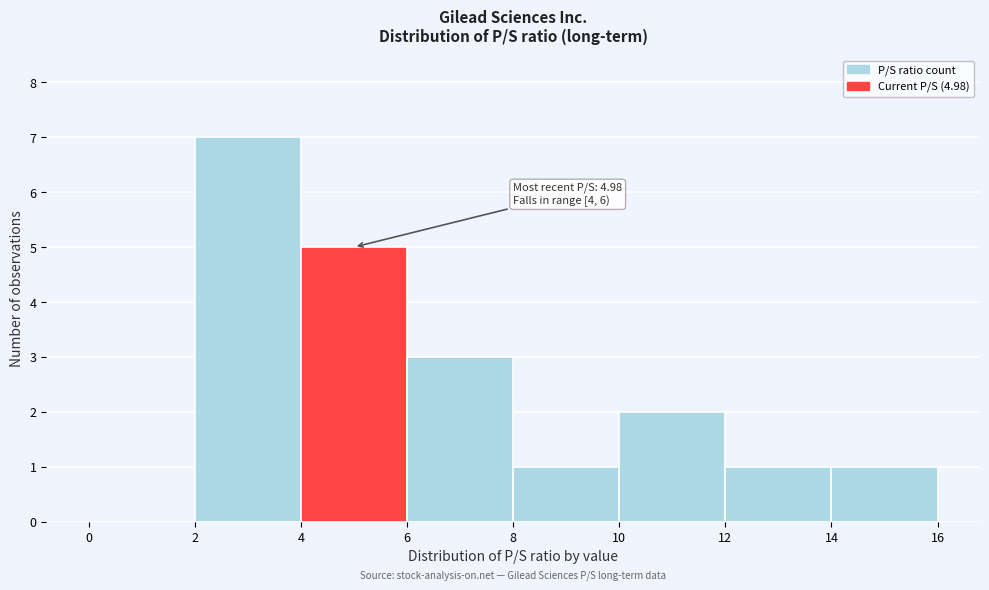

Which range on the x-axis has the tallest bar?

2 to 4